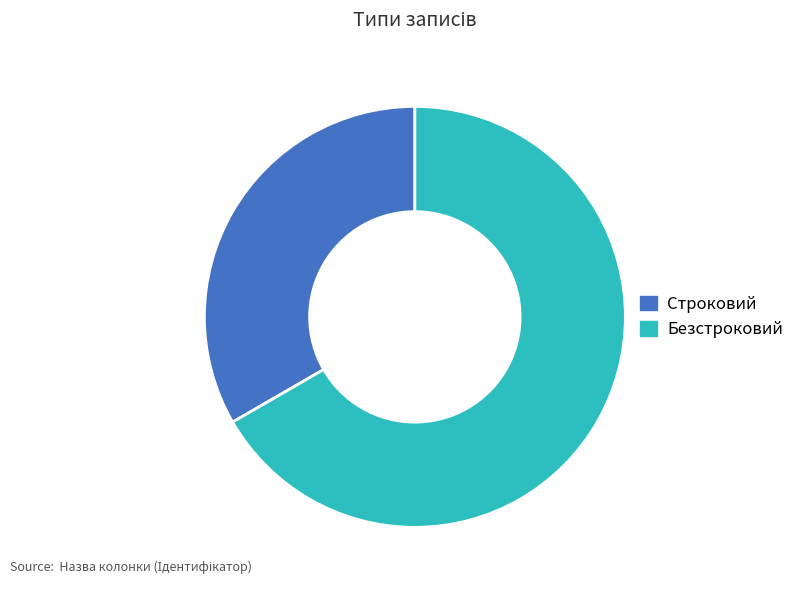

Do Безстроковий and Строковий together represent more than half of the pie?

Yes